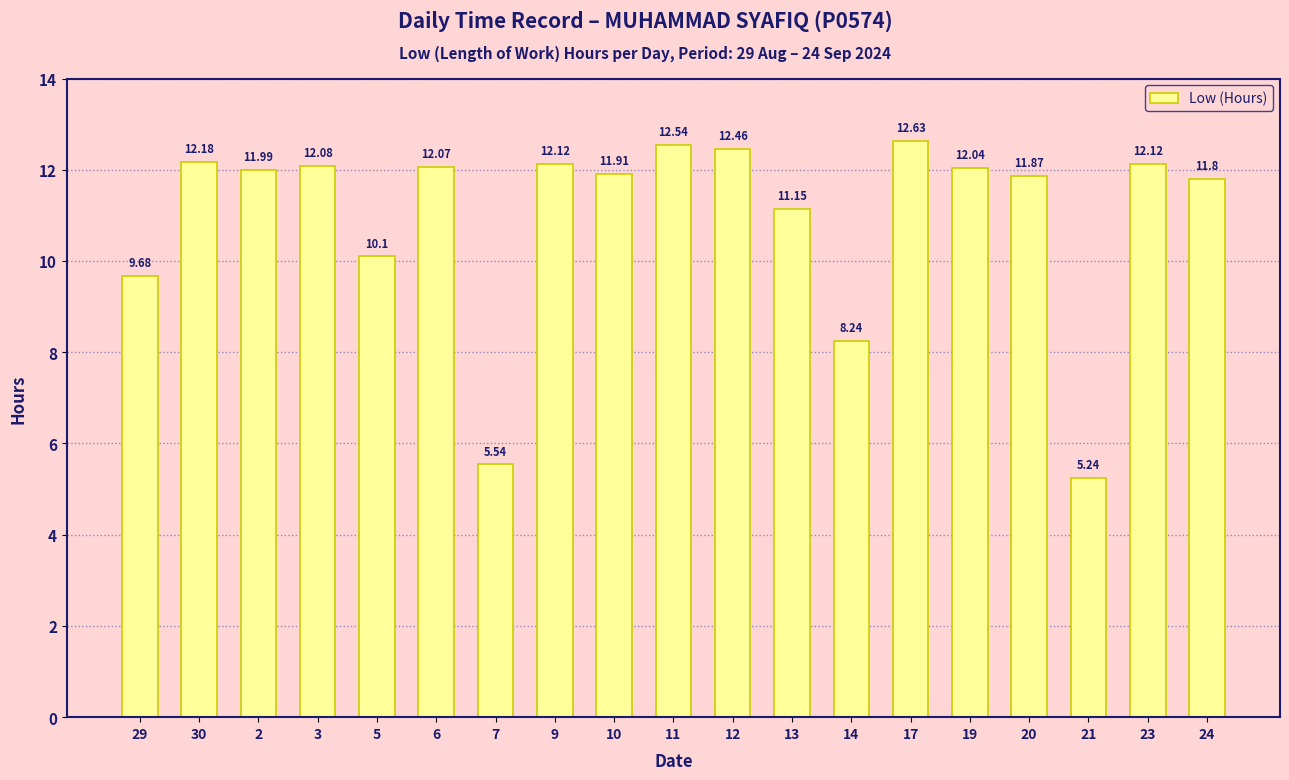

What is the greatest value displayed?

12.6